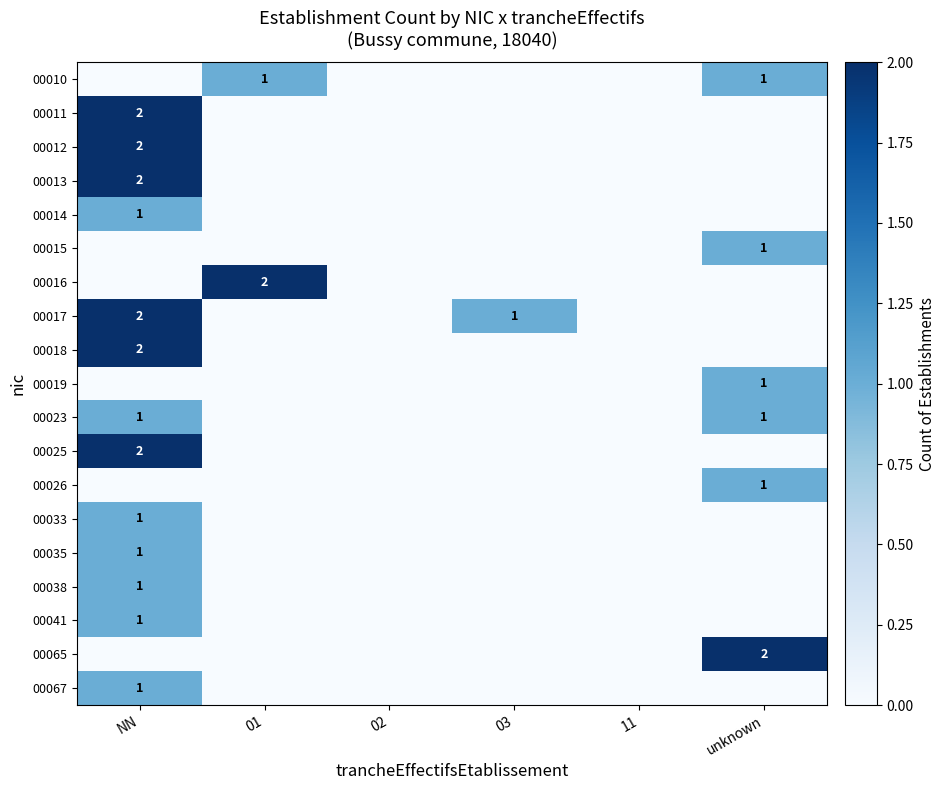

How many distinct data groups are displayed?

19